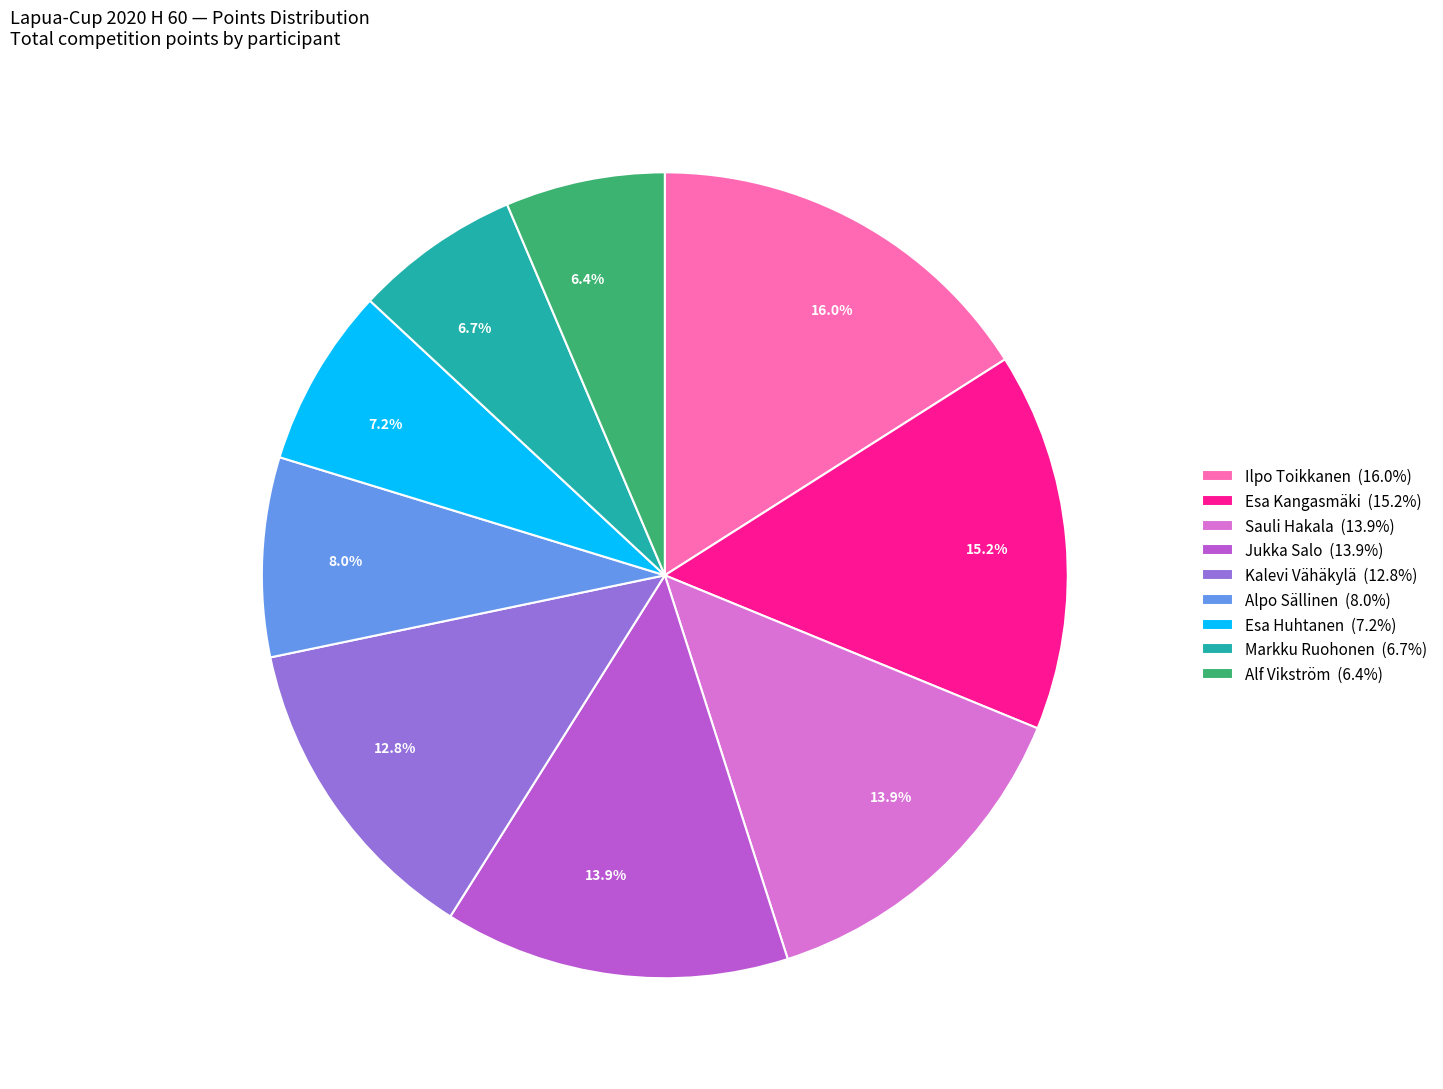

True or false: Markku Ruohonen accounts for 7% of the total.

True